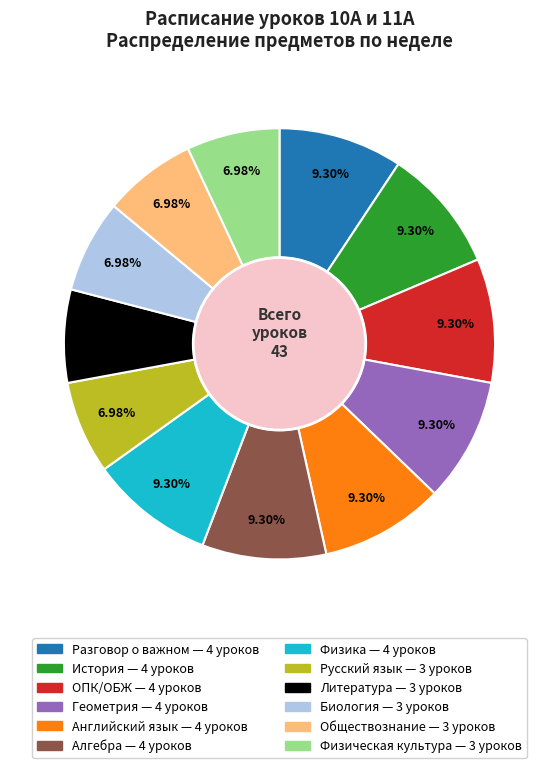

Which has a higher value, История or Физическая культура?

История